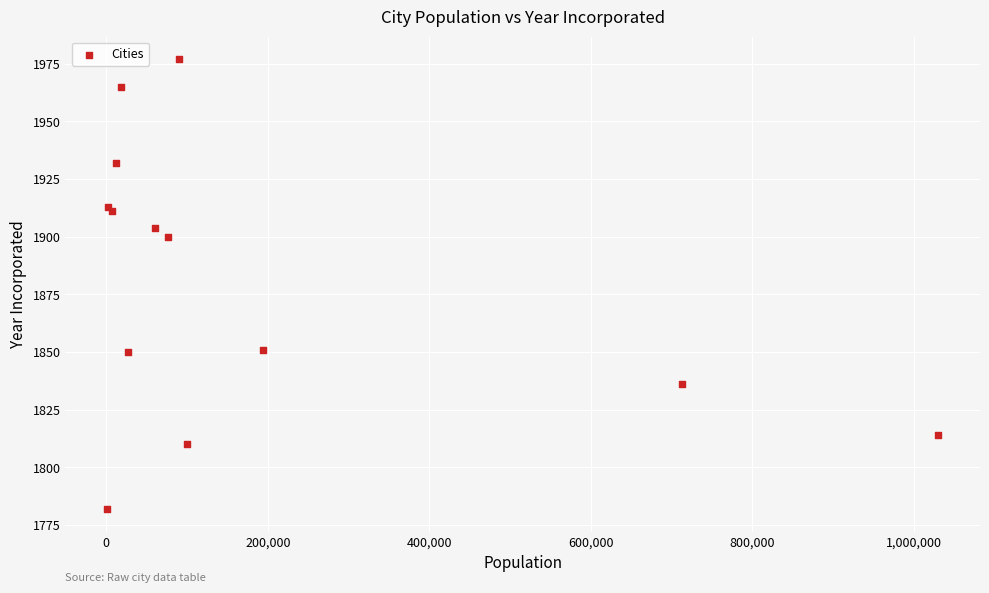

What Y value in the scatter plot is closest to 1879?

1900